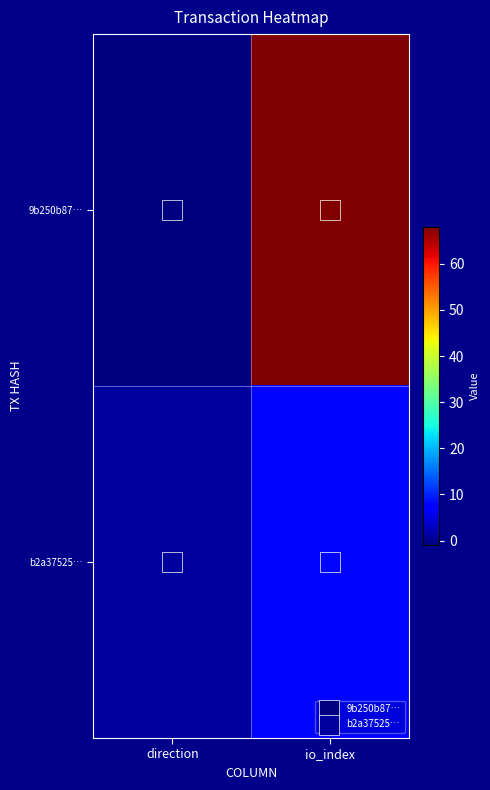

Which series changed the most between direction and io_index?

9b250b87…